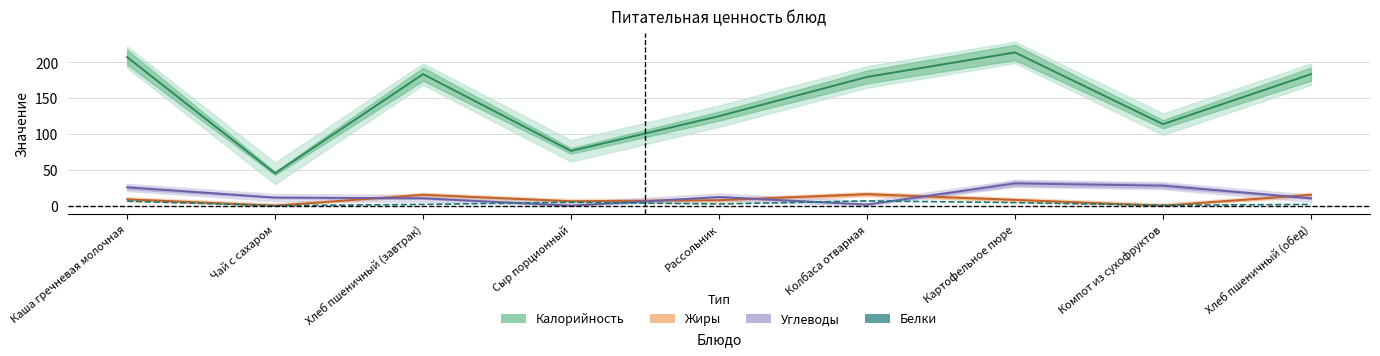

What is the sum of the Калорийность values at Хлеб пшеничный (завтрак) and Колбаса отварная?

363.3